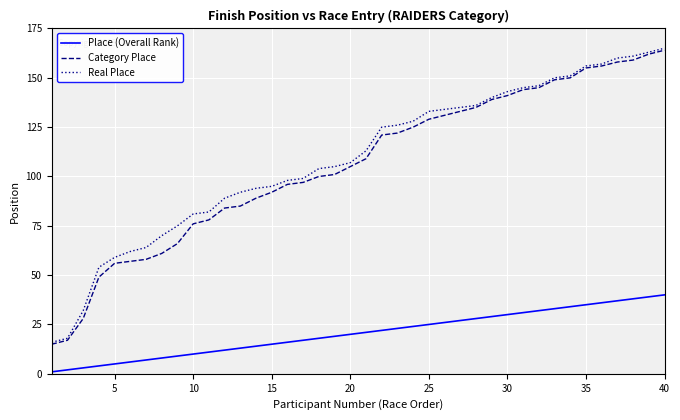

What is the lowest value of the Category Place series?

15